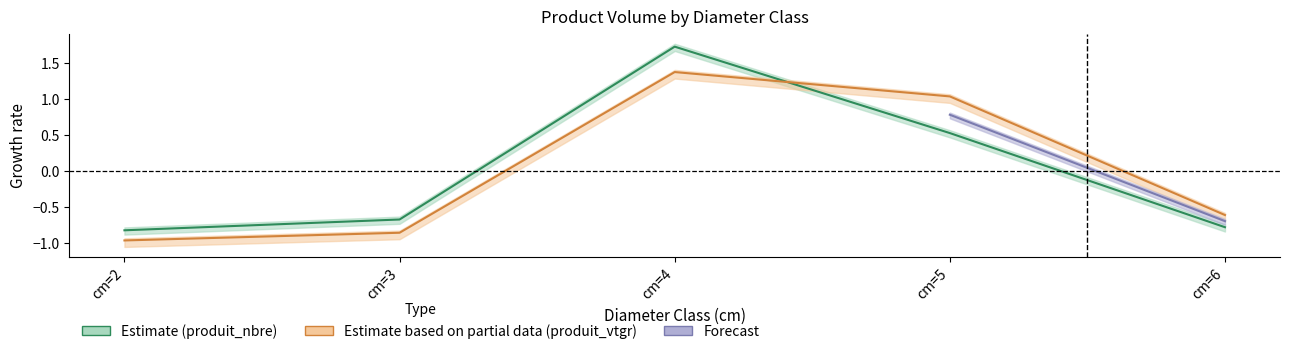

How many data points in produit_vtgr are above 0?

2